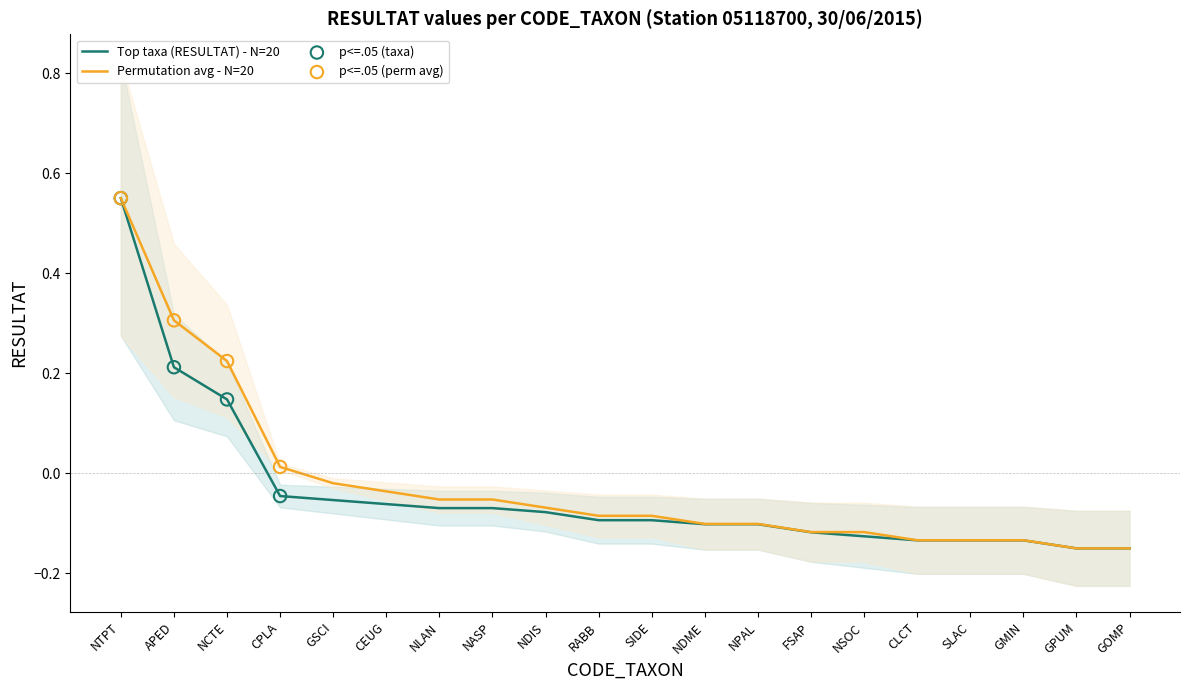

Which series has the largest total across all categories?

Permutation avg